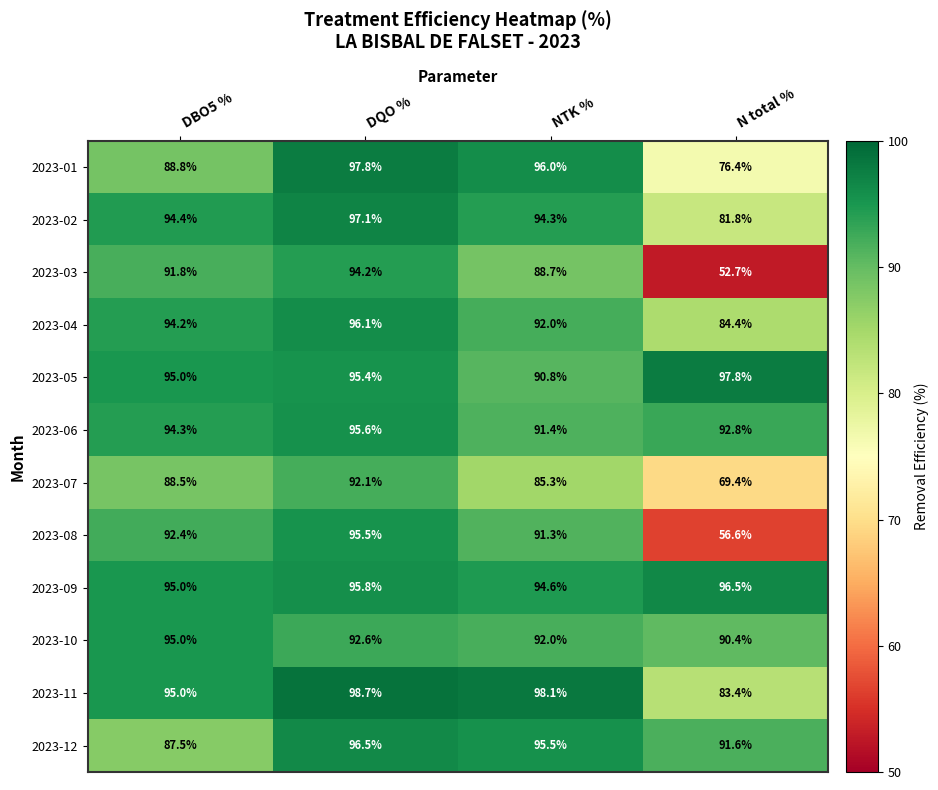

What is the sum of the 2023-09 values at DQO % and DBO5 %?

190.8